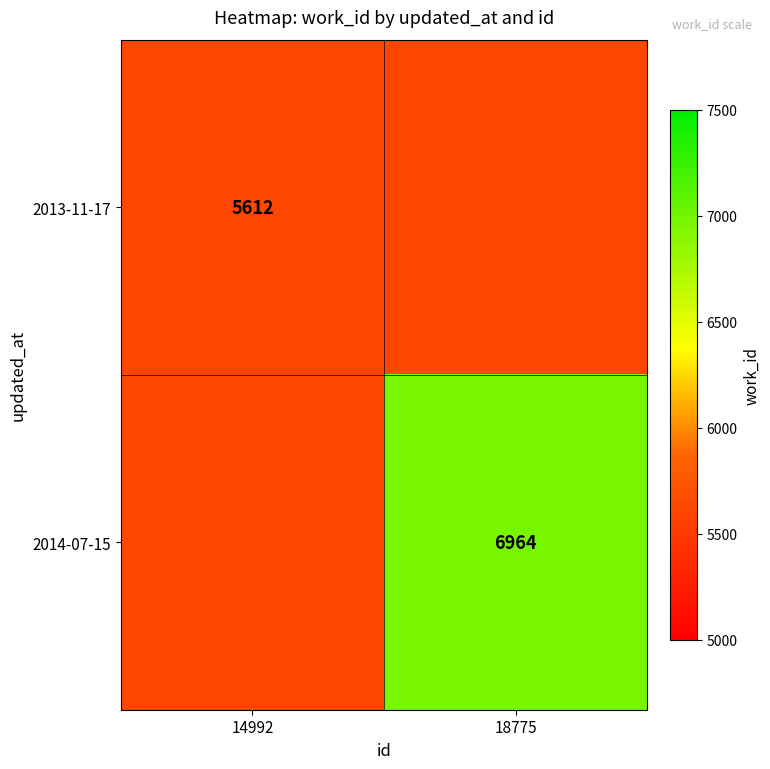

The 2013-11-17 series shows 5612 at 14992. True or false?

True